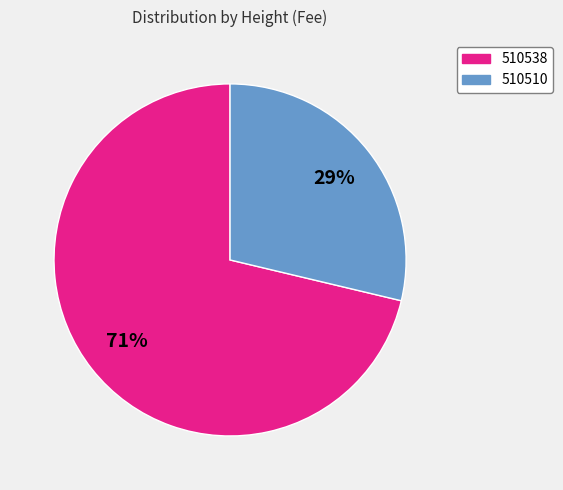

Which has a higher value, 510538 or 510510?

510538